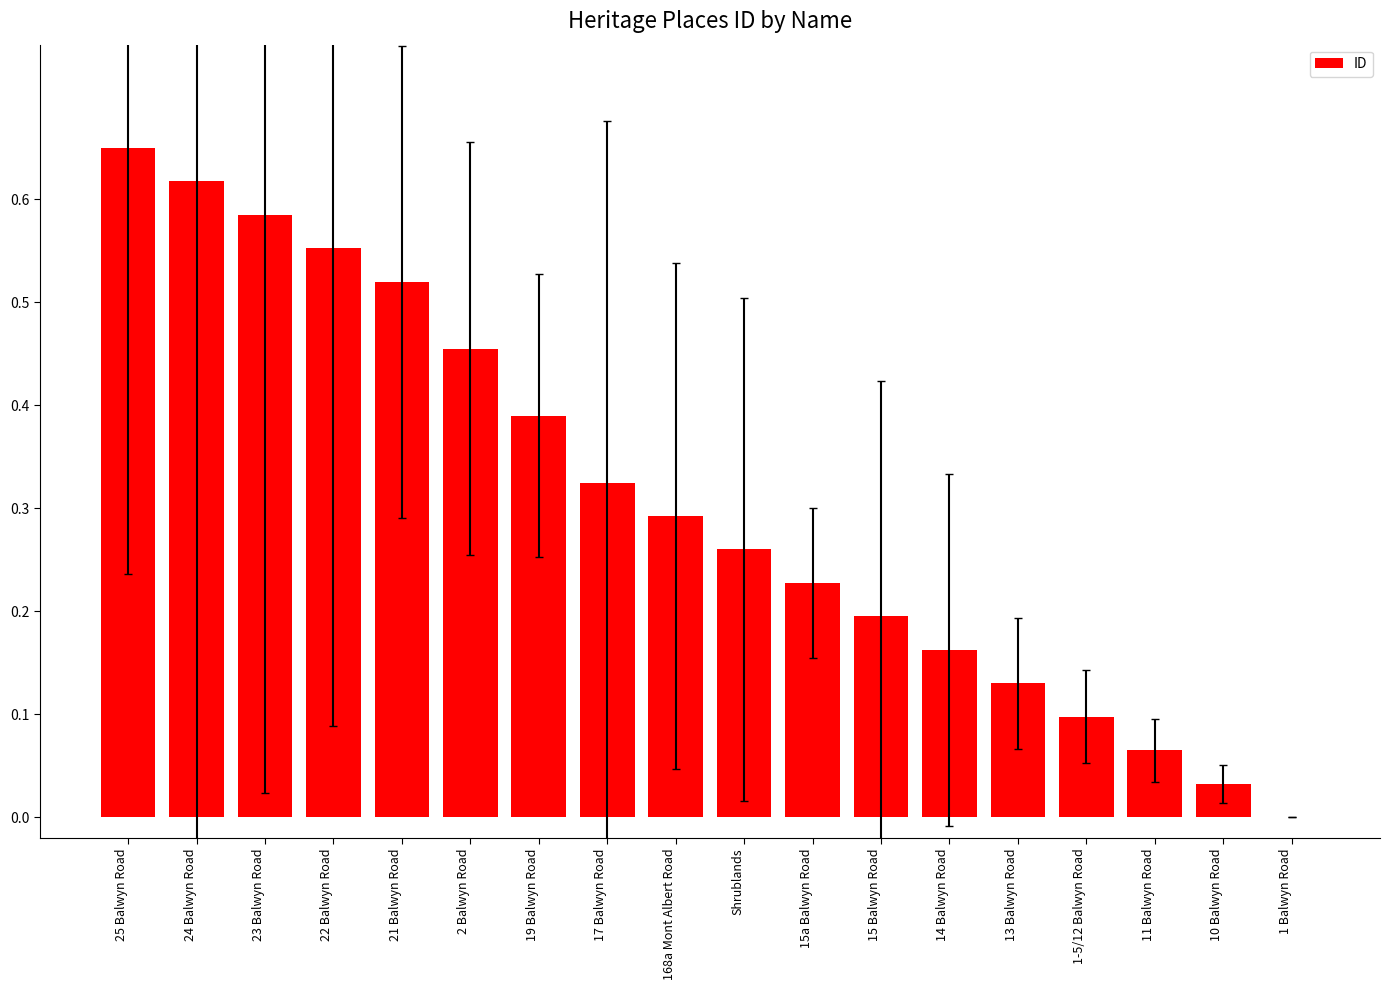

Which label corresponds to the largest value in the chart?

25 Balwyn Road